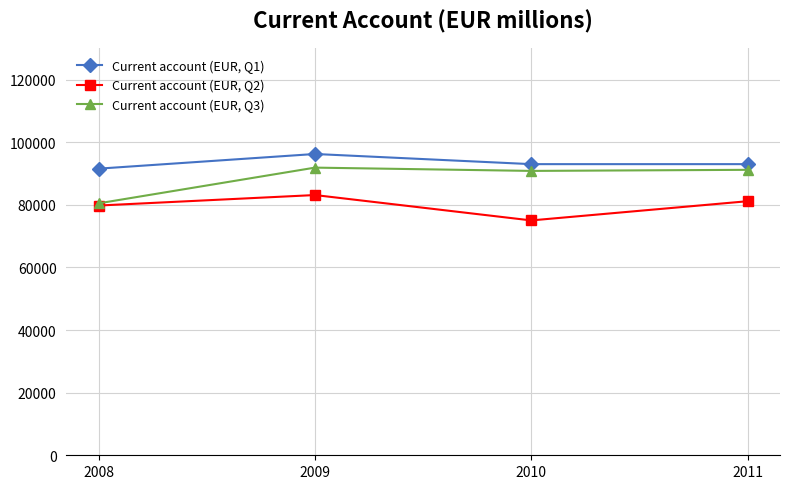

What is the difference between the Current account (EUR, Q3) values at 2009 and 2008?

11404.6